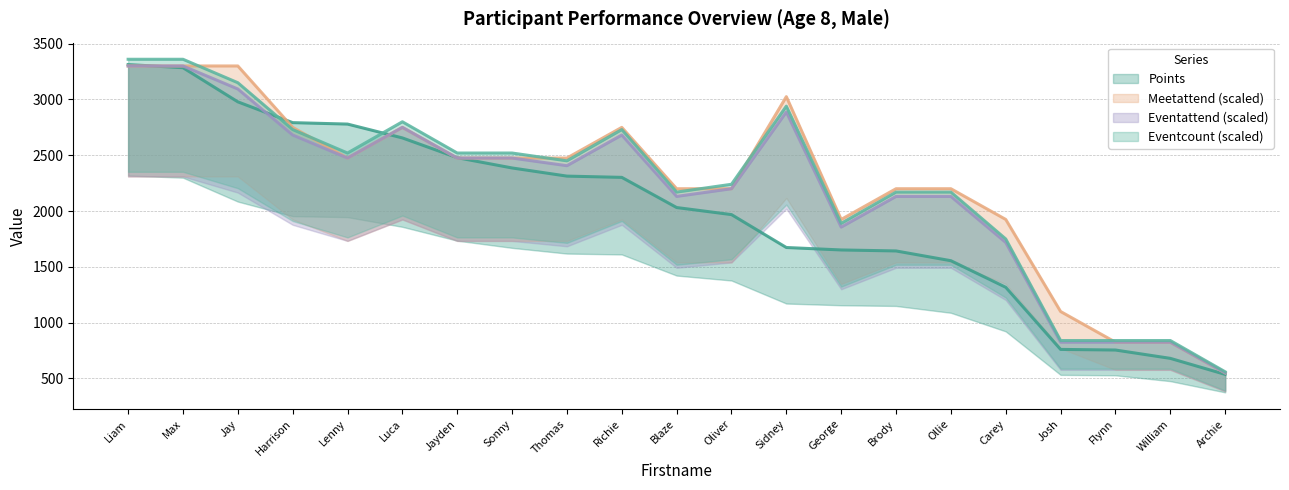

What is the difference between the maximum and second lowest values in the Eventattend series?

2475.0